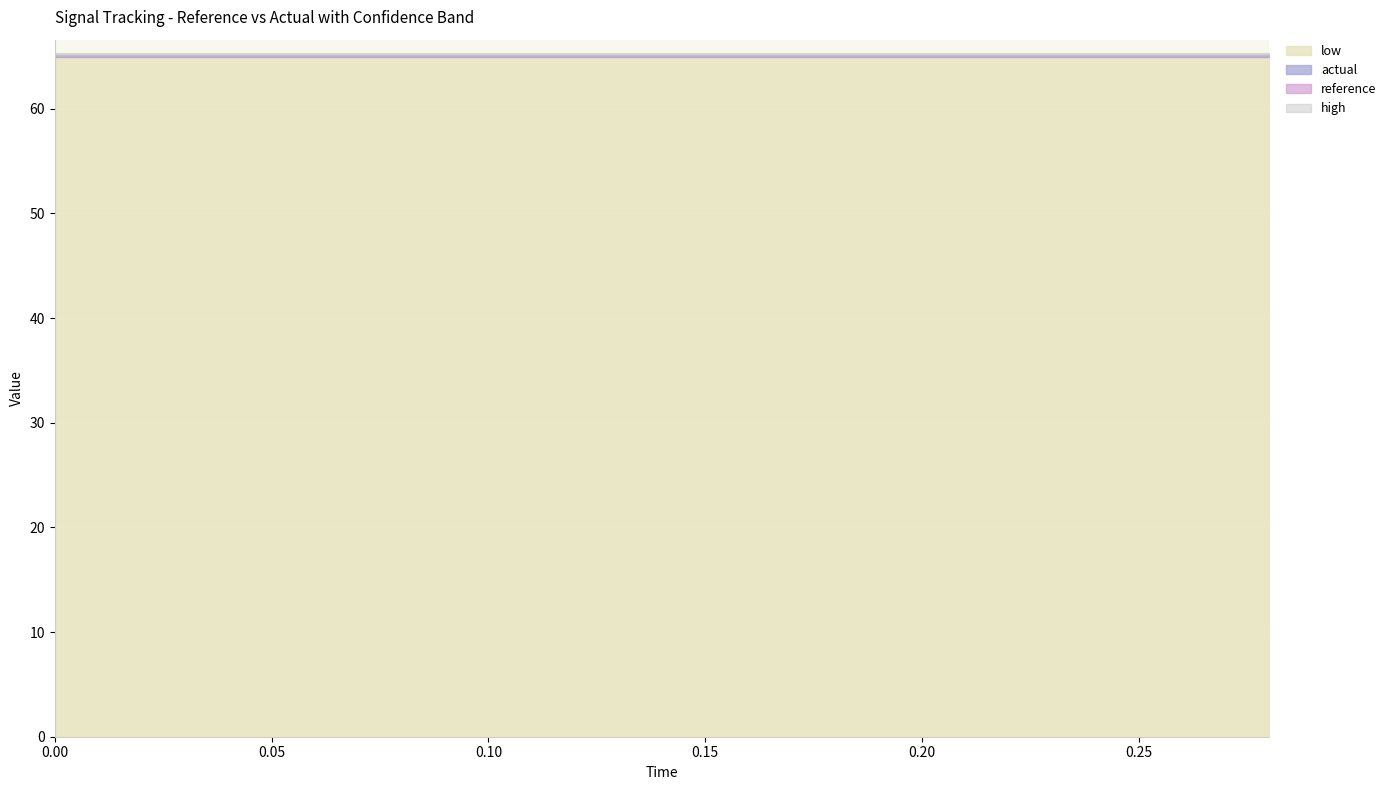

List the labels in order of actual value, smallest first.

0.0, 0.02, 0.04, 0.06, 0.08, 0.1, 0.12, 0.14, 0.16, 0.18, 0.2, 0.22, 0.24, 0.26, 0.28